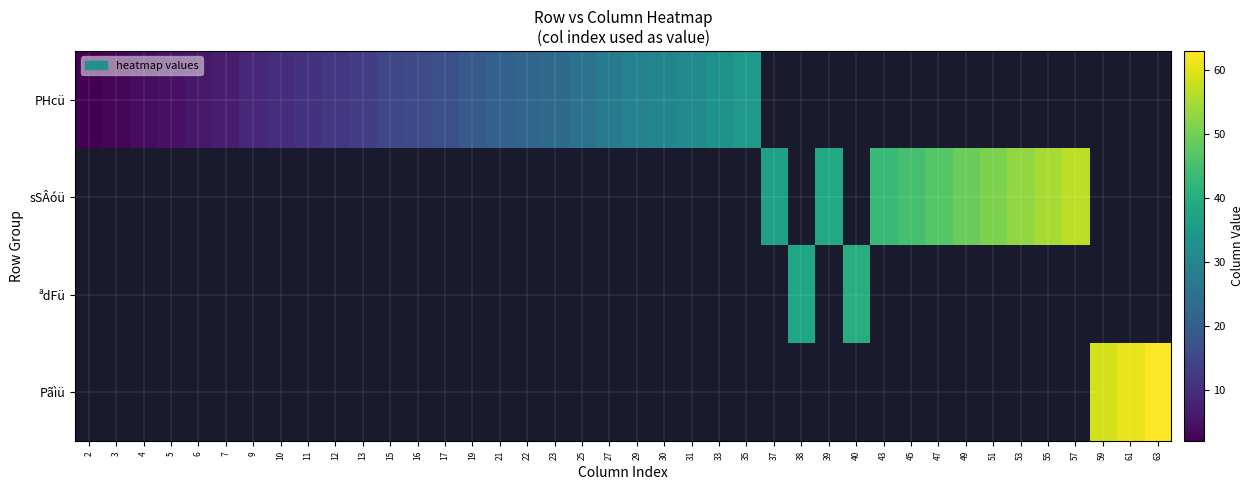

What is the smallest value displayed?

2.0